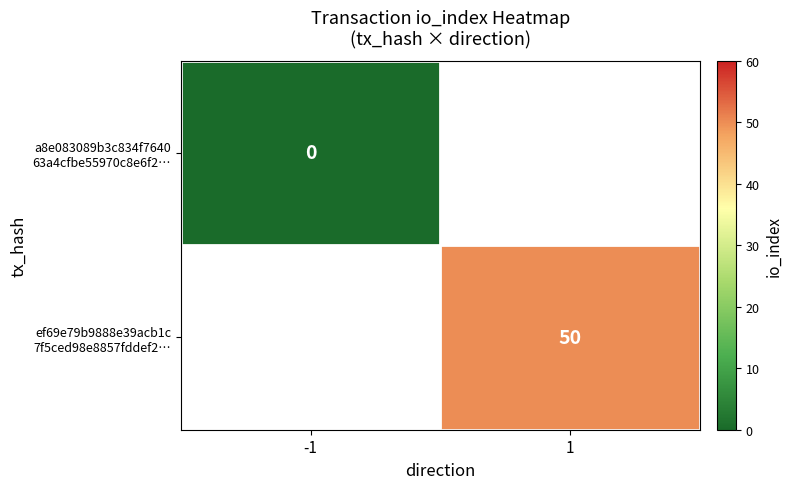

Rank the series at 1 from highest to lowest value.

a8e083089b3c834f7640 63a4cfbe55970c8e6f2…, ef69e79b9888e39acb1c 7f5ced98e8857fddef2…